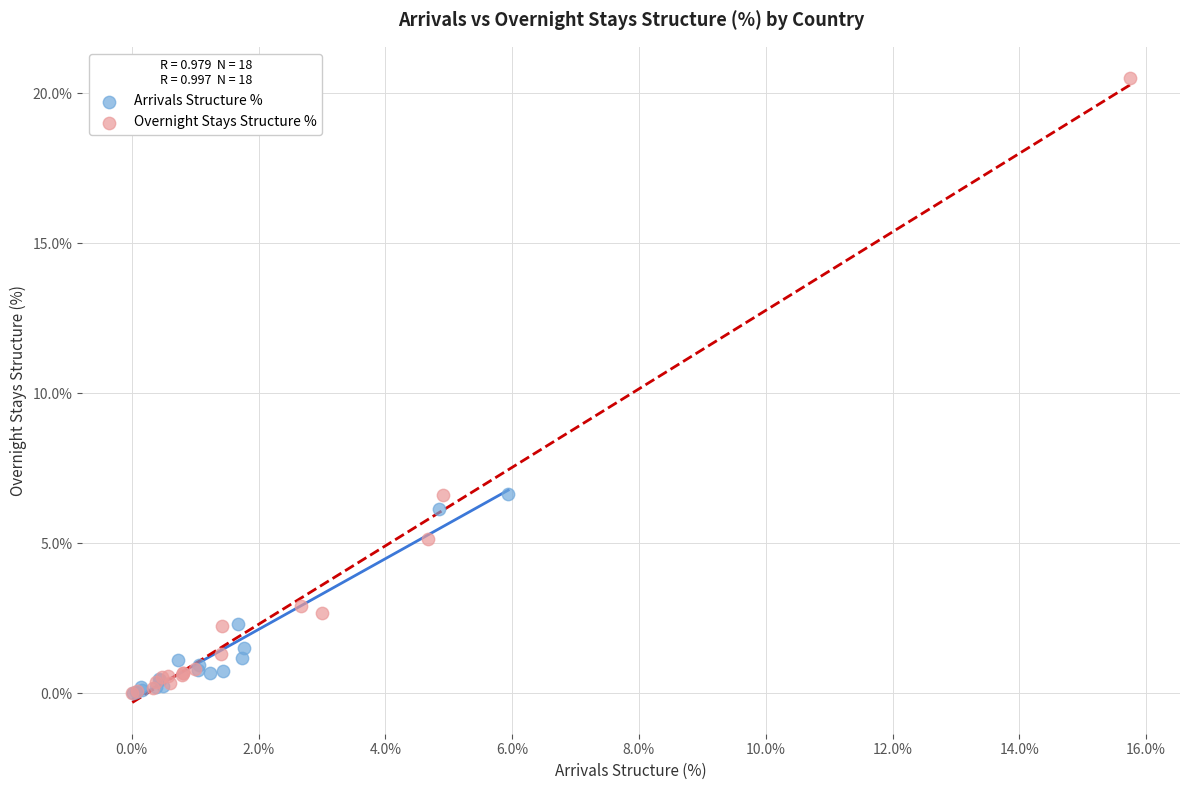

Which series contains the highest Y value?

Overnight Stays Structure %